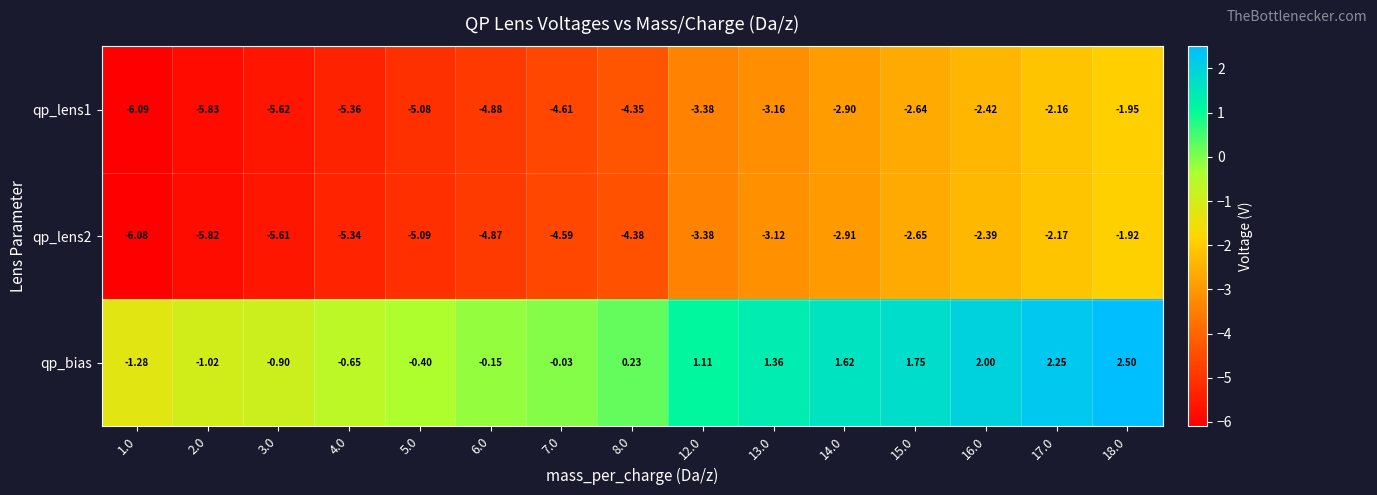

Which series changed the most between 4.0 and 12.0?

qp_lens1